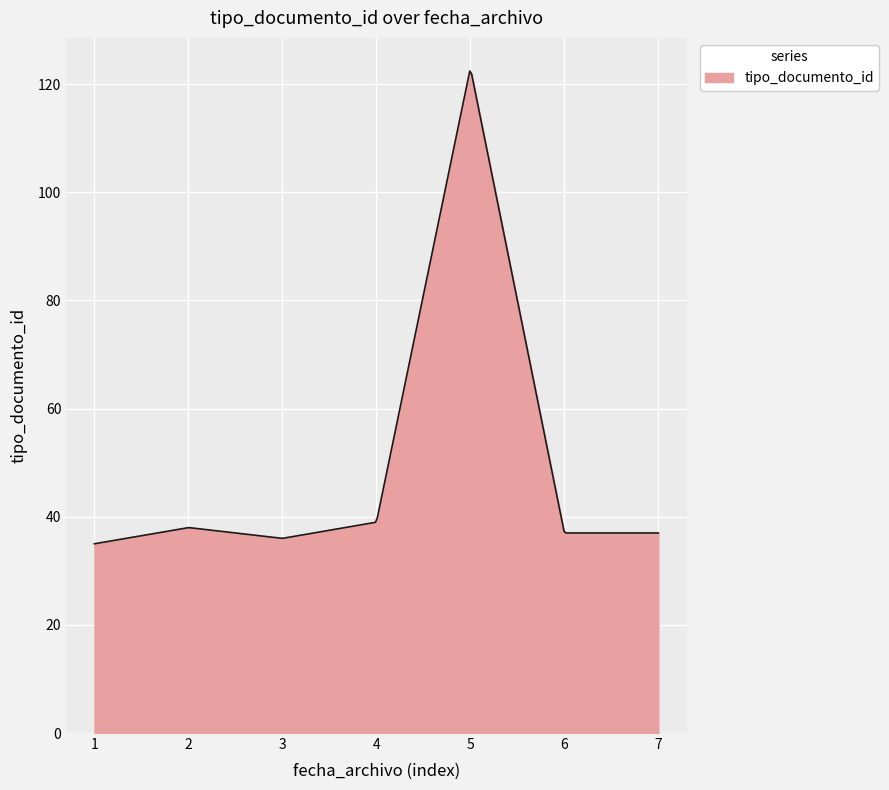

What is the minimum value shown in the chart?

35.0